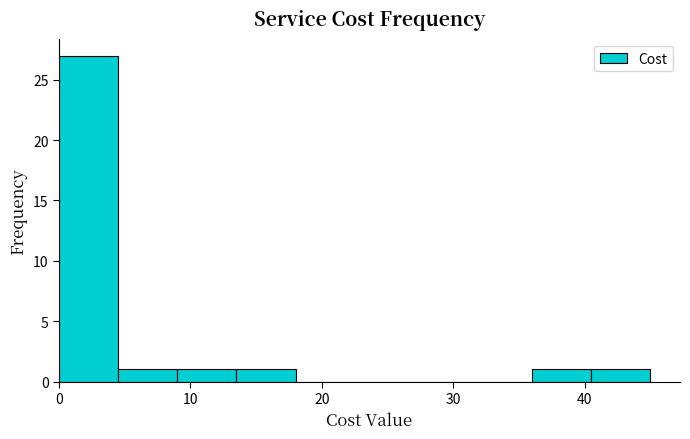

What is the height of the bar covering 13.5 to 18.0 on the x-axis? Neither the bar edges nor the heights are printed on the chart, so give them approximately, as read against the axes.

1